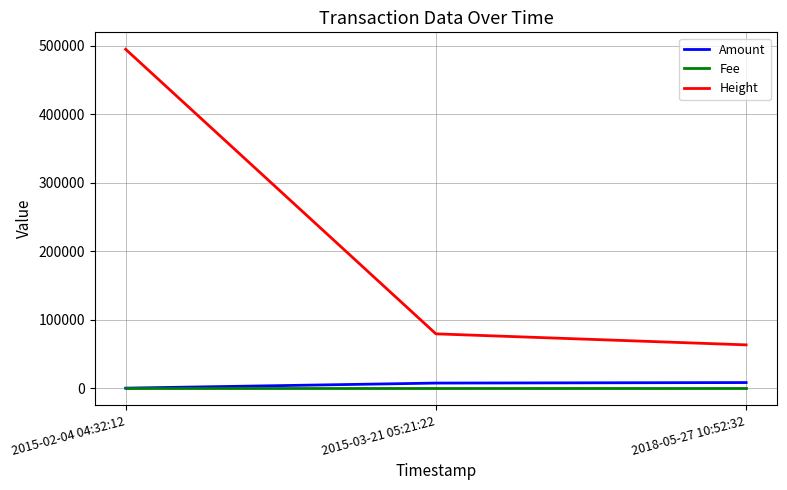

Where is Height nearest to the value 279012?

2015-03-21 05:21:22